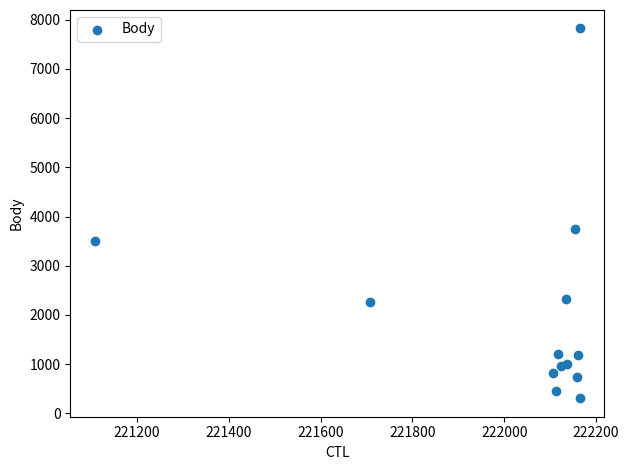

What Y value in the scatter plot is closest to 4064?

3743